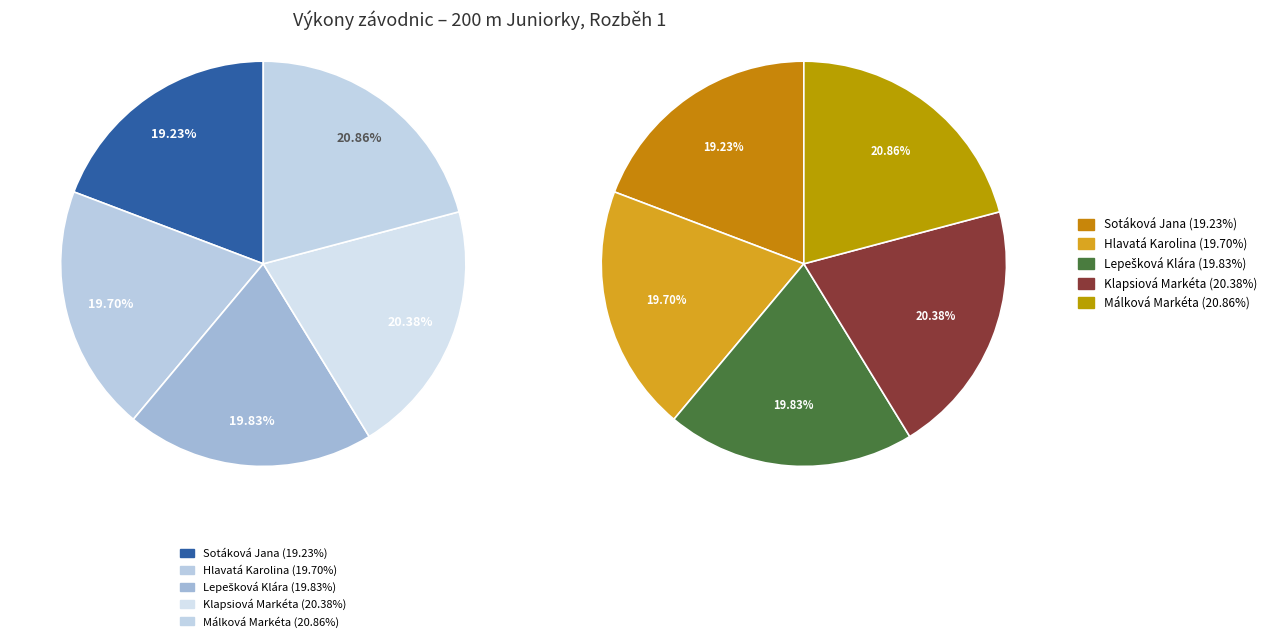

Which has a higher value, Sotáková Jana or Klapsiová Markéta?

Klapsiová Markéta